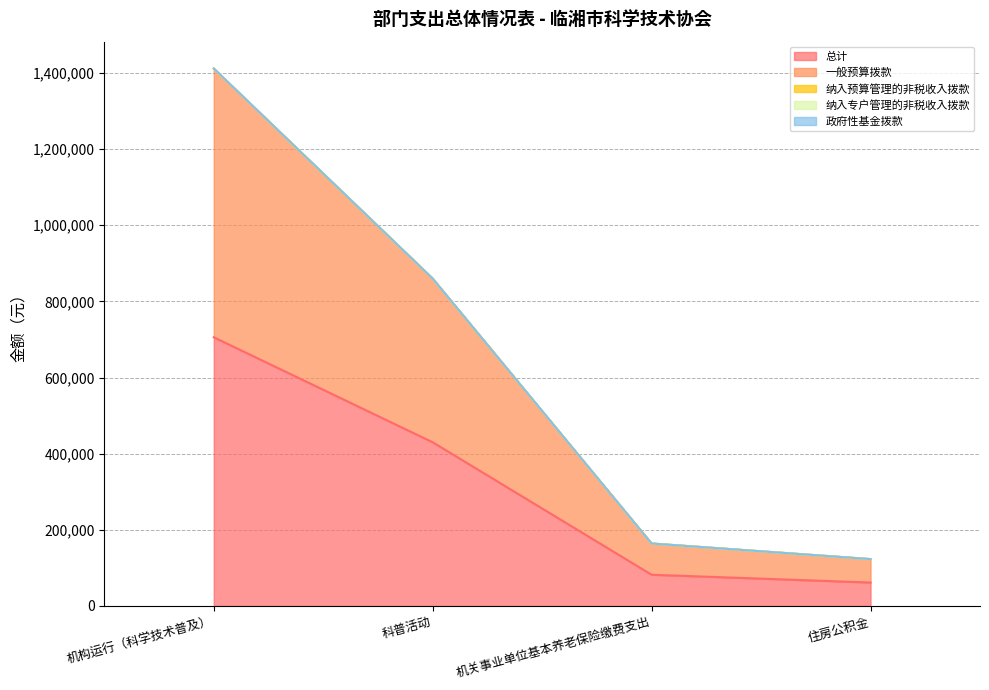

Does the chart have visible grid lines?

Yes